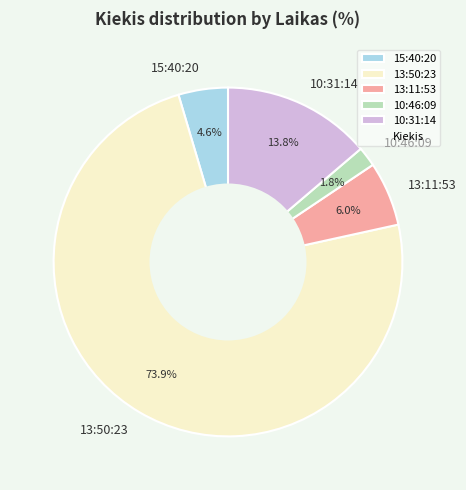

To the nearest percent, what is the combined percentage of 13:11:53 and 10:46:09?

8%